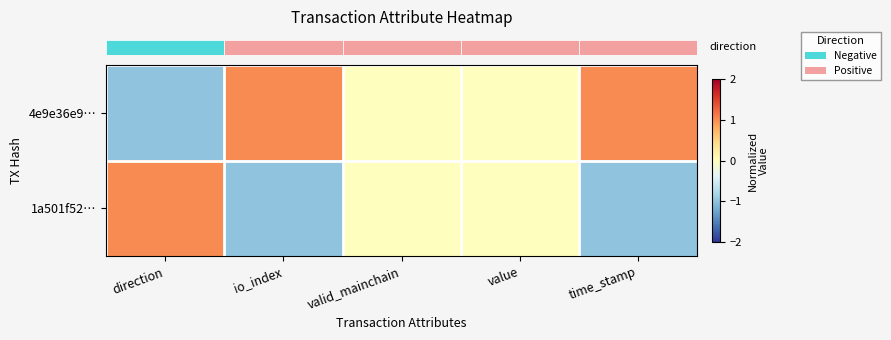

Which series has the widest spread of values?

row_0